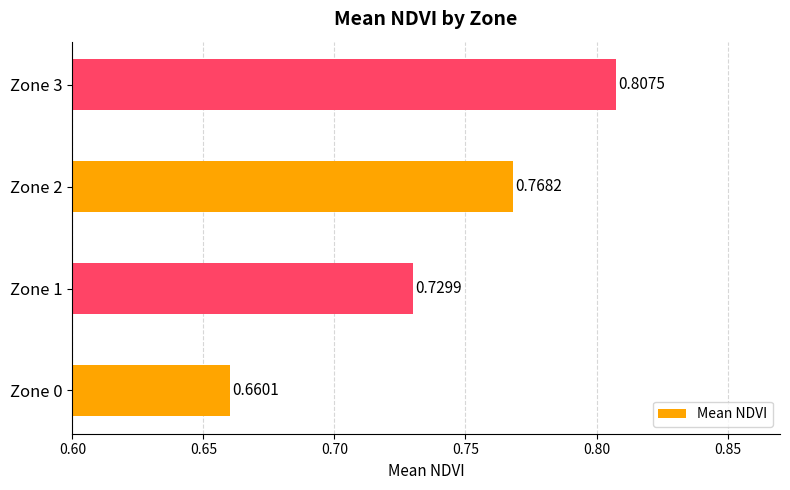

What is the sum of the values at Zone 1 and Zone 3?

1.5